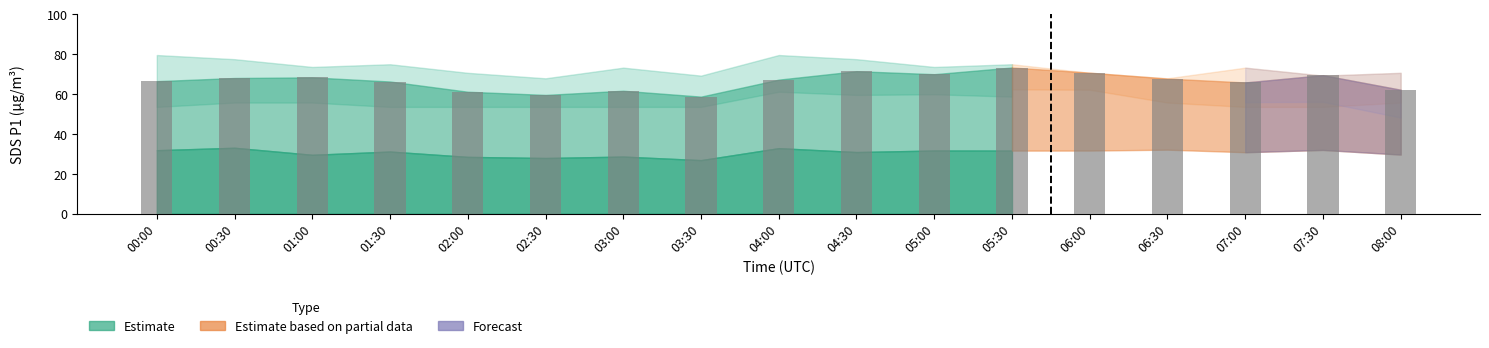

What position from the right is 00:00?

17